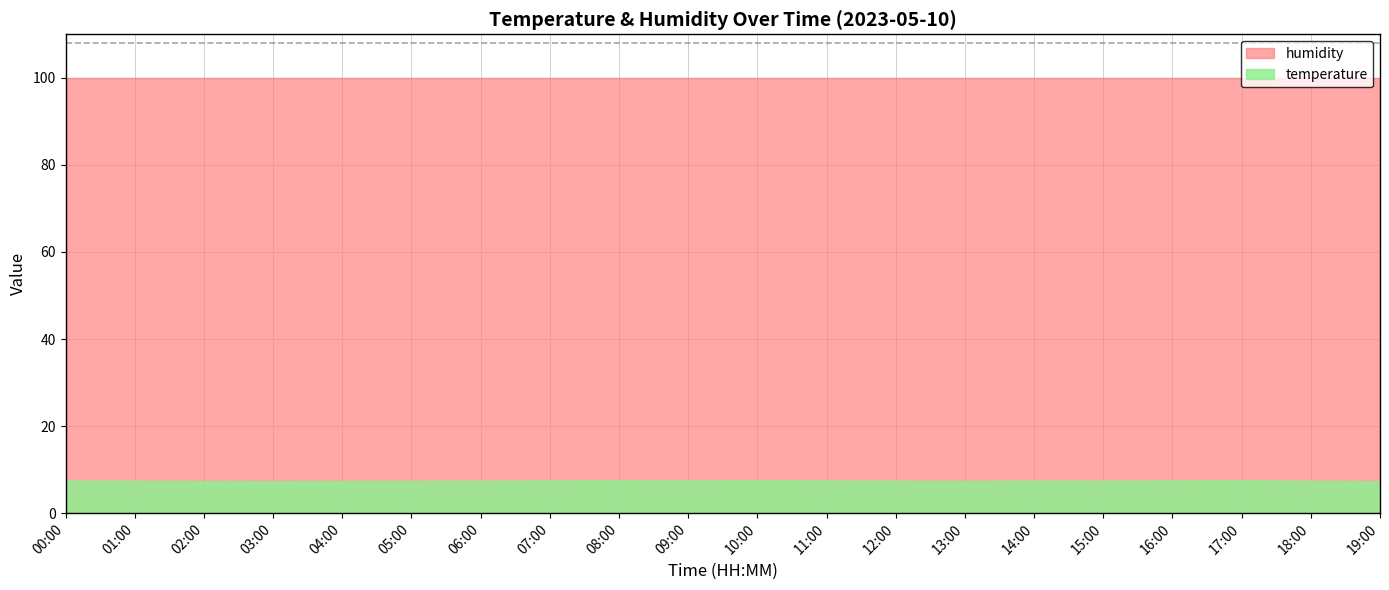

True or false: humidity has a value of 100.0 at 19:00.

True